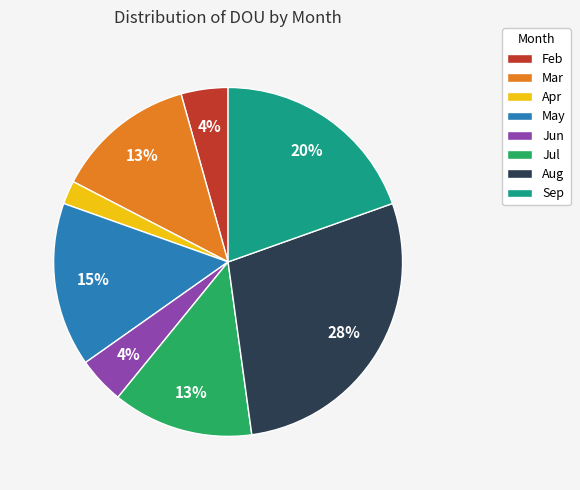

To the nearest percent, what percentage of the pie is Mar?

13%